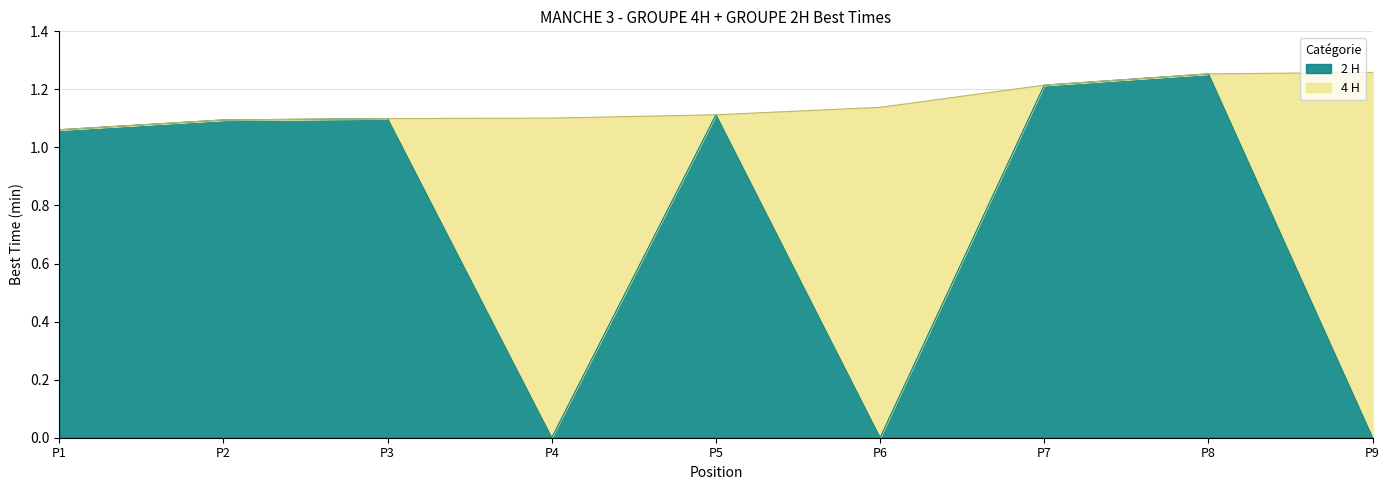

At which label does 2 H reach its peak?

P8